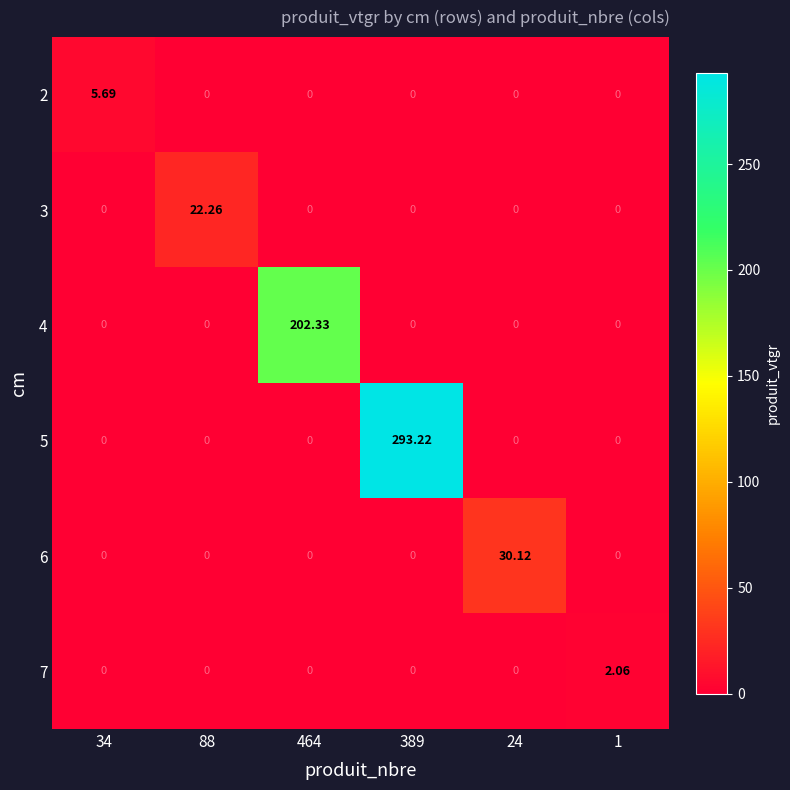

What is the maximum value shown in the chart?

293.2